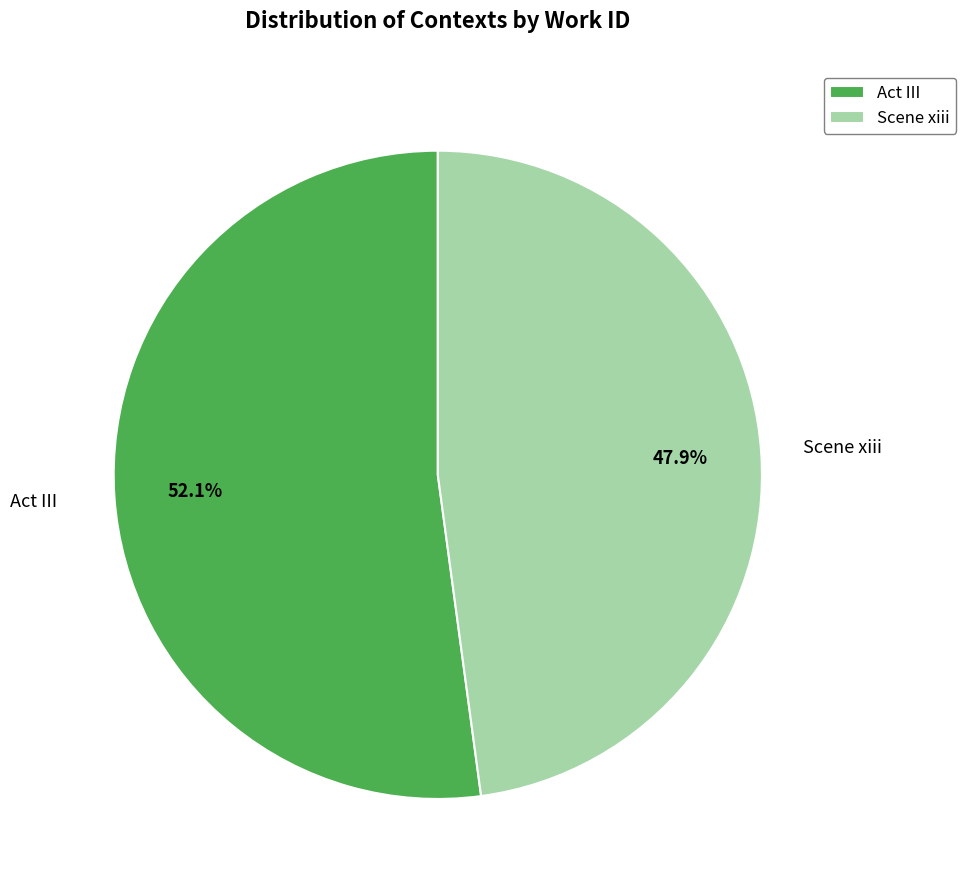

What is the ratio of the value at Scene xiii to the value at Act III?

0.9